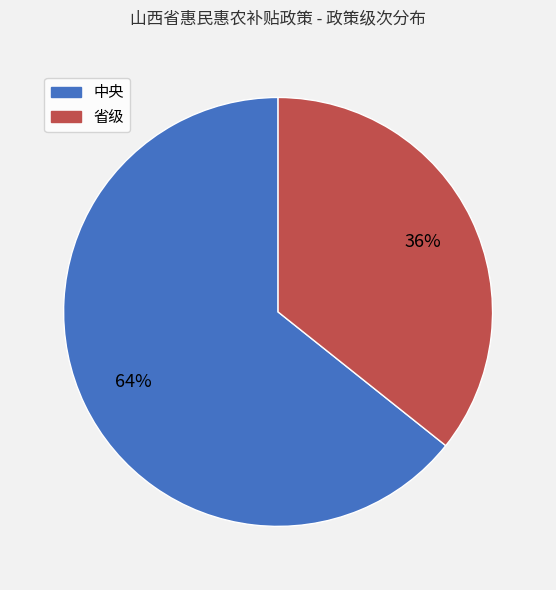

What percentage is the 省级 slice, to the nearest percent?

36%